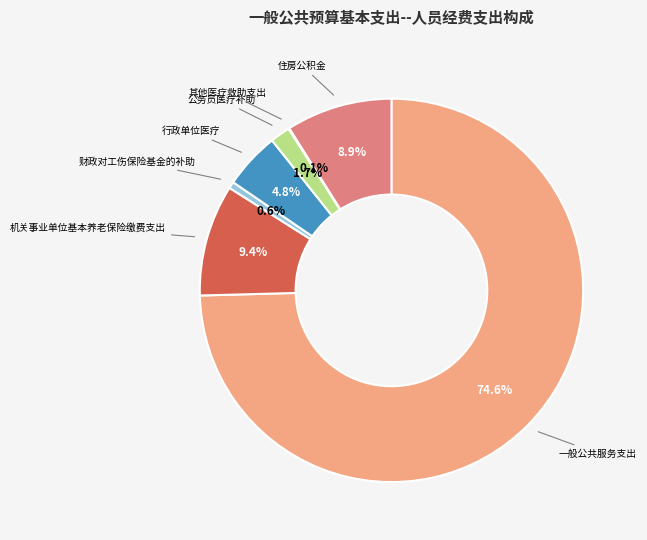

The 一般公共服务支出 slice represents 75% of the pie. True or false?

True